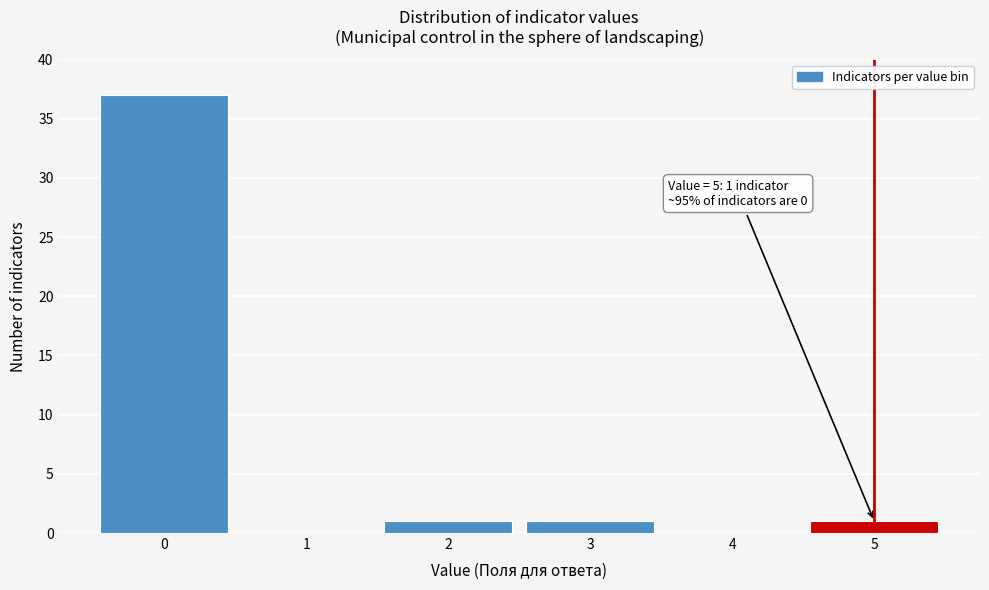

Reading left to right, list all the values displayed in this chart.

0=37	1=0	2=1	3=1	4=0	5=1